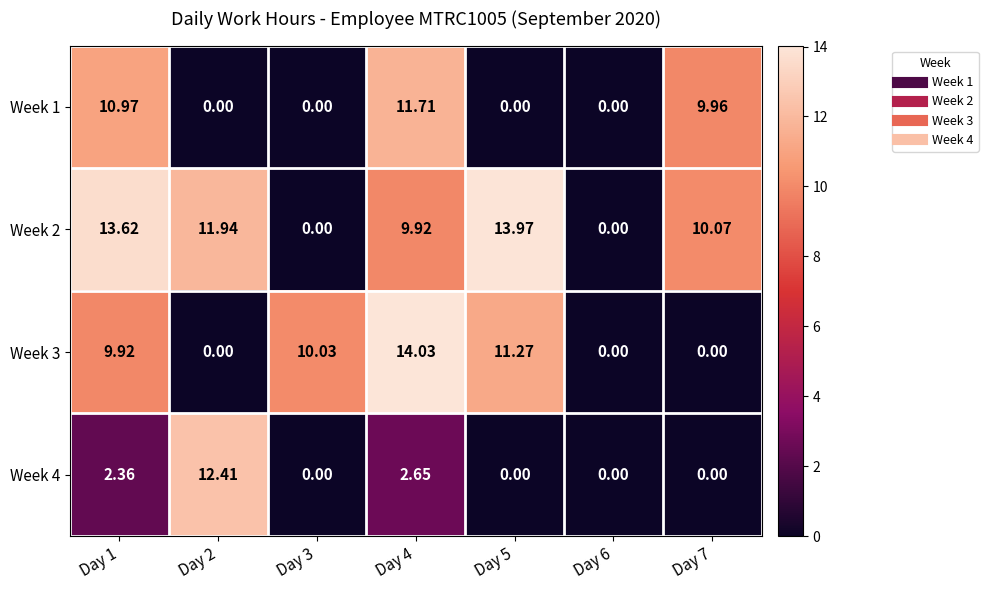

Reading right to left, list all the values displayed in this chart.

Week 1: Day 7=10.0	Day 6=0.0	Day 5=0.0	Day 4=11.7	Day 3=0.0	Day 2=0.0	Day 1=11.0
Week 2: Day 7=10.1	Day 6=0.0	Day 5=14.0	Day 4=9.9	Day 3=0.0	Day 2=11.9	Day 1=13.6
Week 3: Day 7=0.0	Day 6=0.0	Day 5=11.3	Day 4=14.0	Day 3=10.0	Day 2=0.0	Day 1=9.9
Week 4: Day 7=0.0	Day 6=0.0	Day 5=0.0	Day 4=2.6	Day 3=0.0	Day 2=12.4	Day 1=2.4